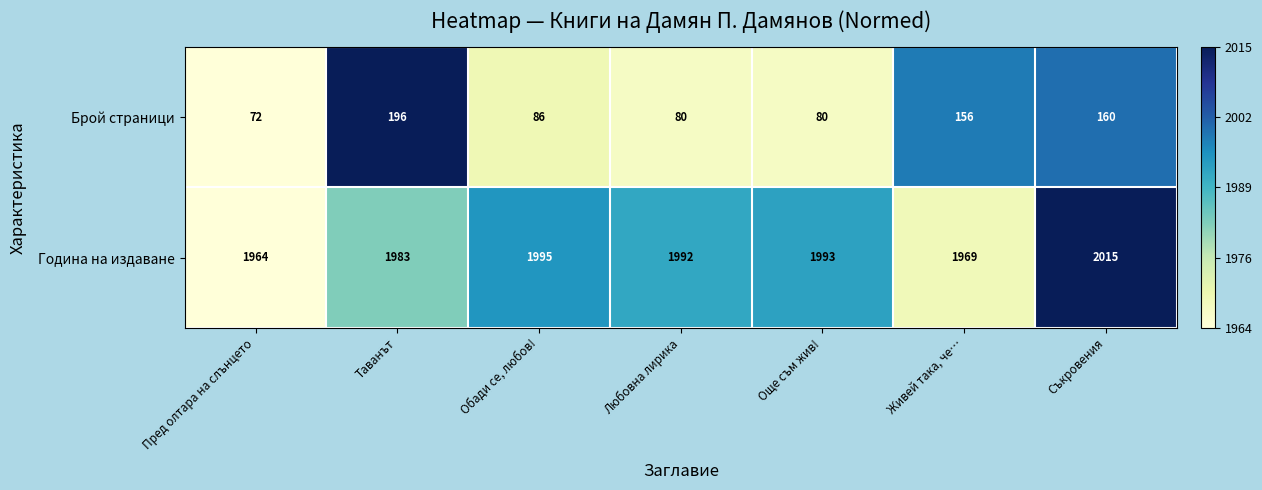

What is the difference between the Година на издаване values at Съкровения and Любовна лирика?

23